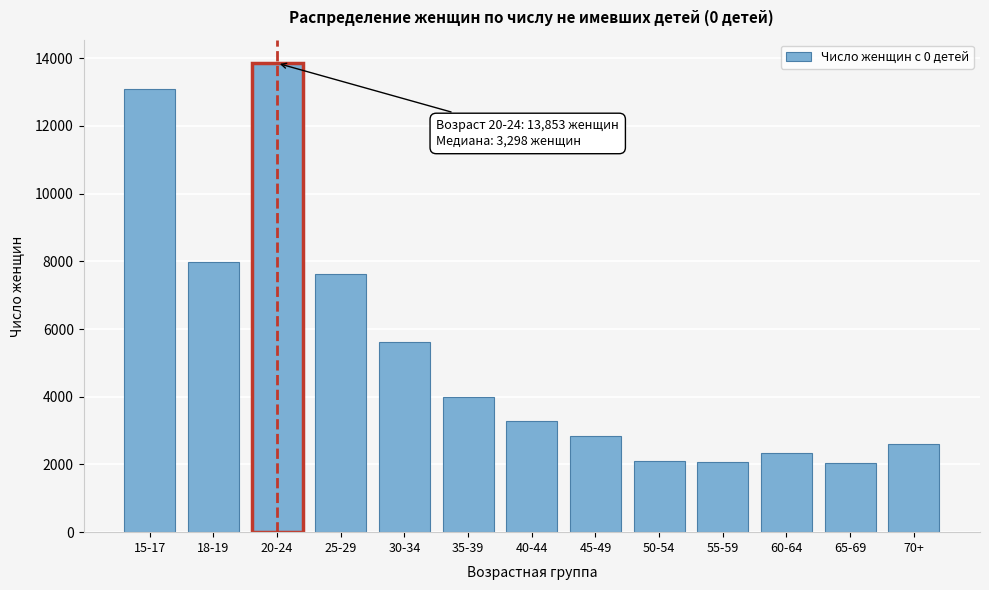

Which label corresponds to the largest value in the chart?

20-24